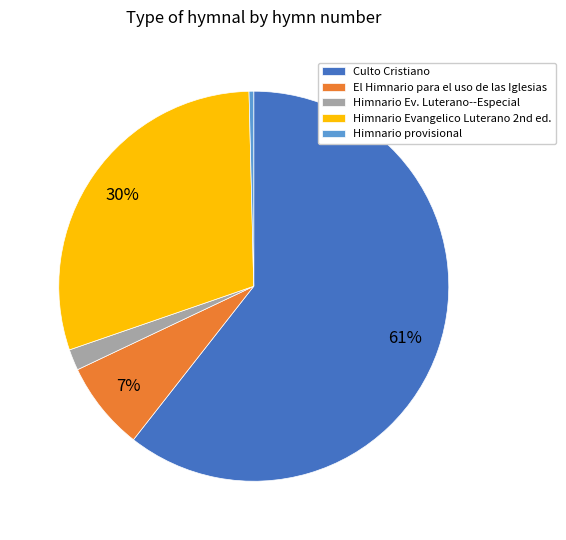

Is there any slice that represents more than half of the pie?

Yes